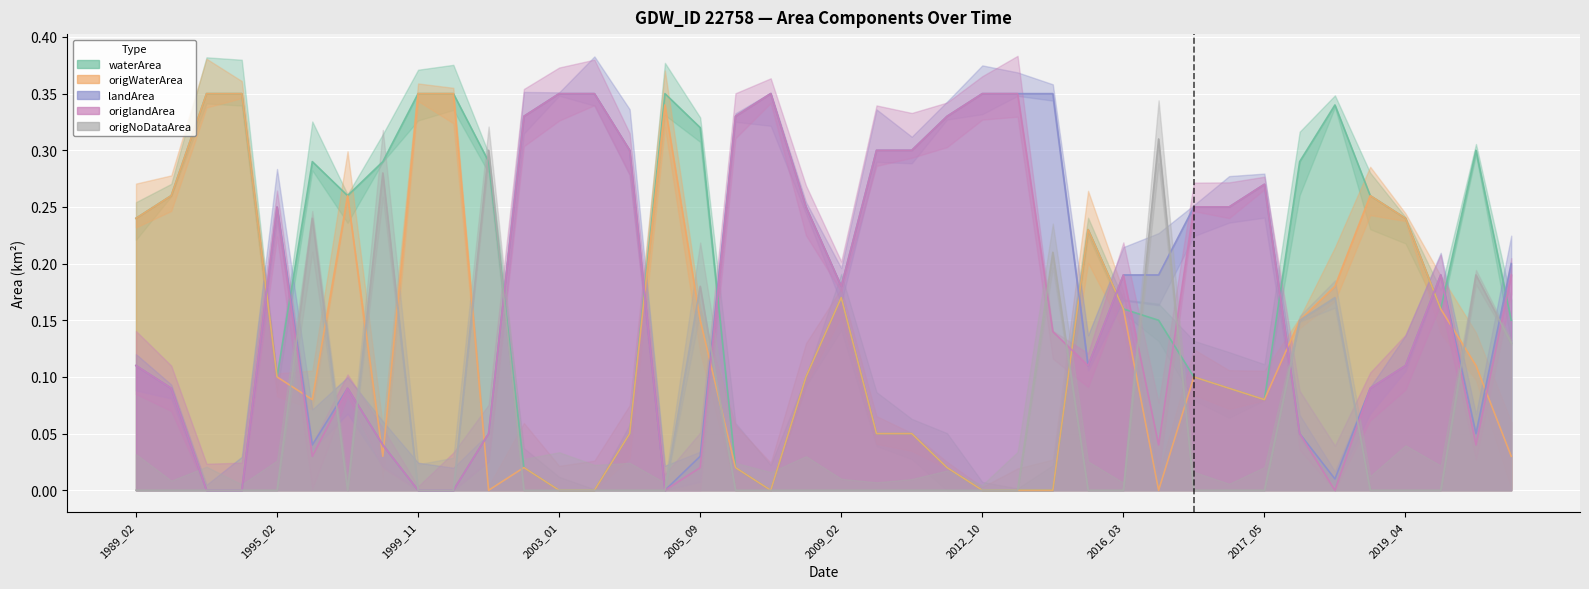

At which category is the sum across all series the highest?

2002_09